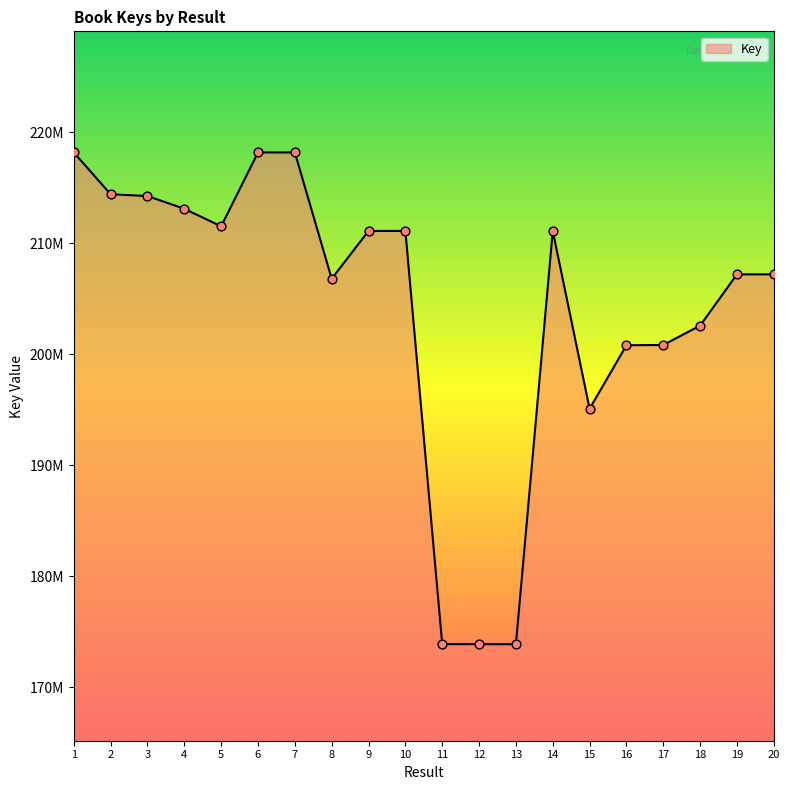

Between 6 and 1, which is larger?

1